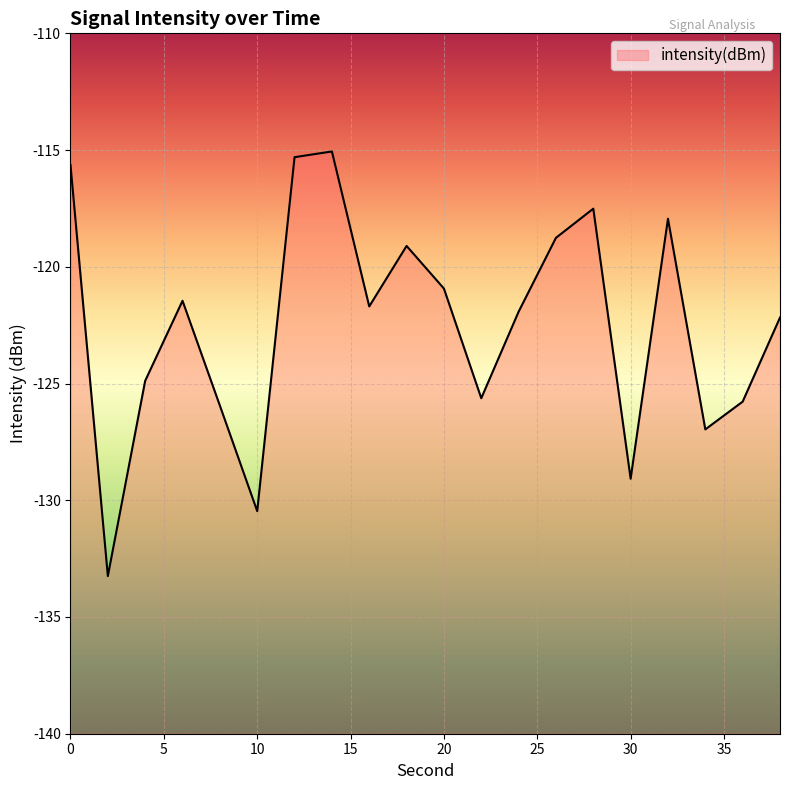

How many series are shown in this chart?

1